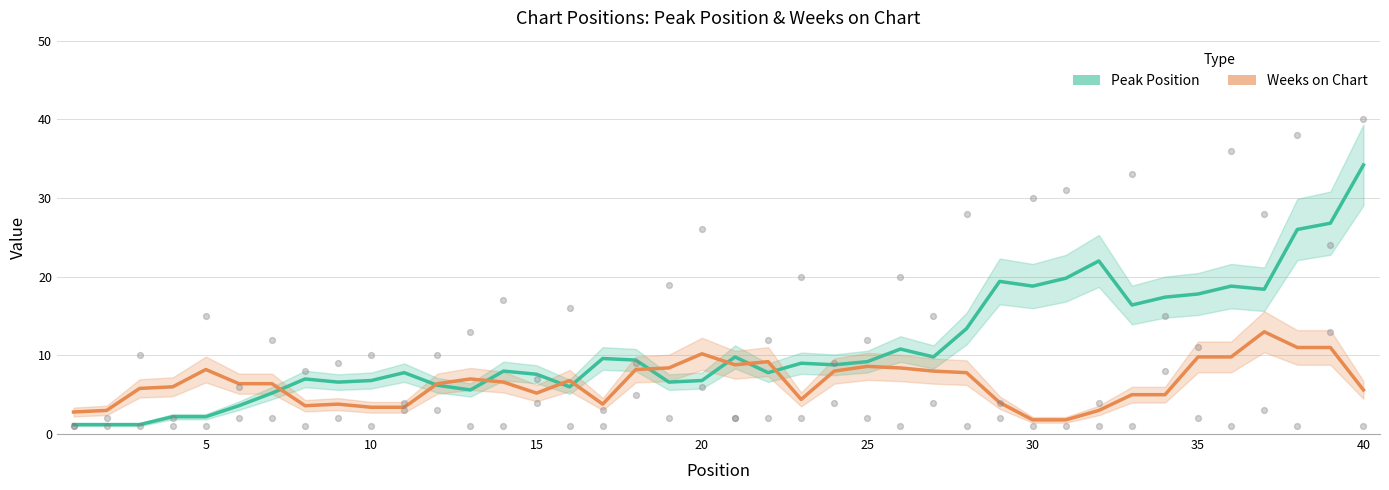

What is the total value across all series at 25?

17.8